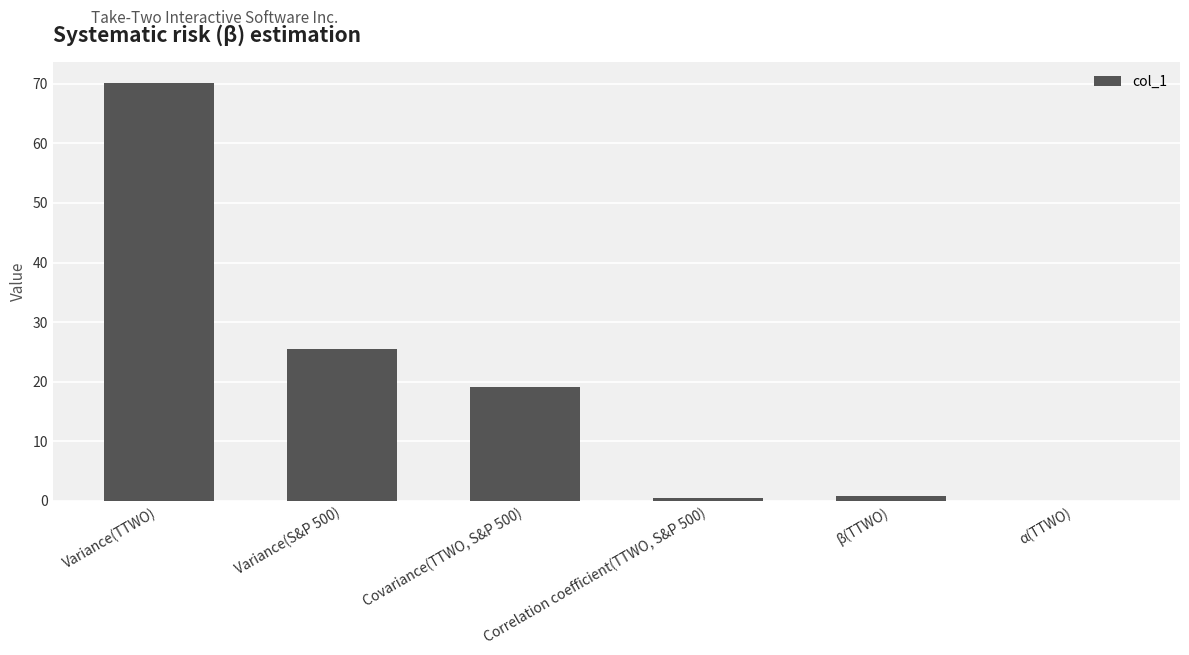

The value at Variance(S&P 500) is 40.3. True or false?

False